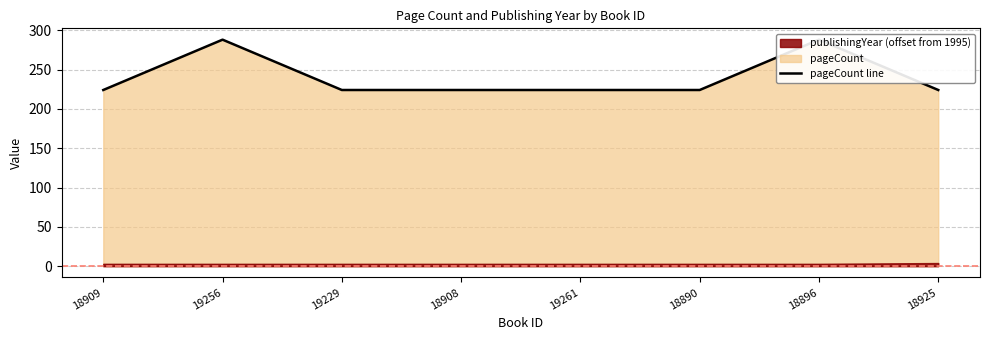

Which category has the lowest value across all series?

18909